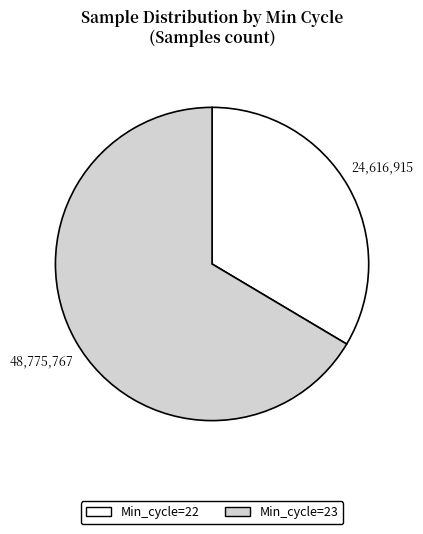

Does Min_cycle=22 represent more than half of the total?

No